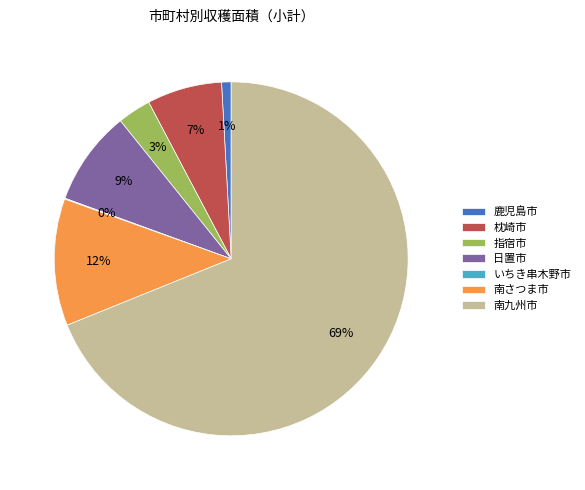

To the nearest percent, what is the difference between the 日置市 and 南さつま市 slice percentages?

3%